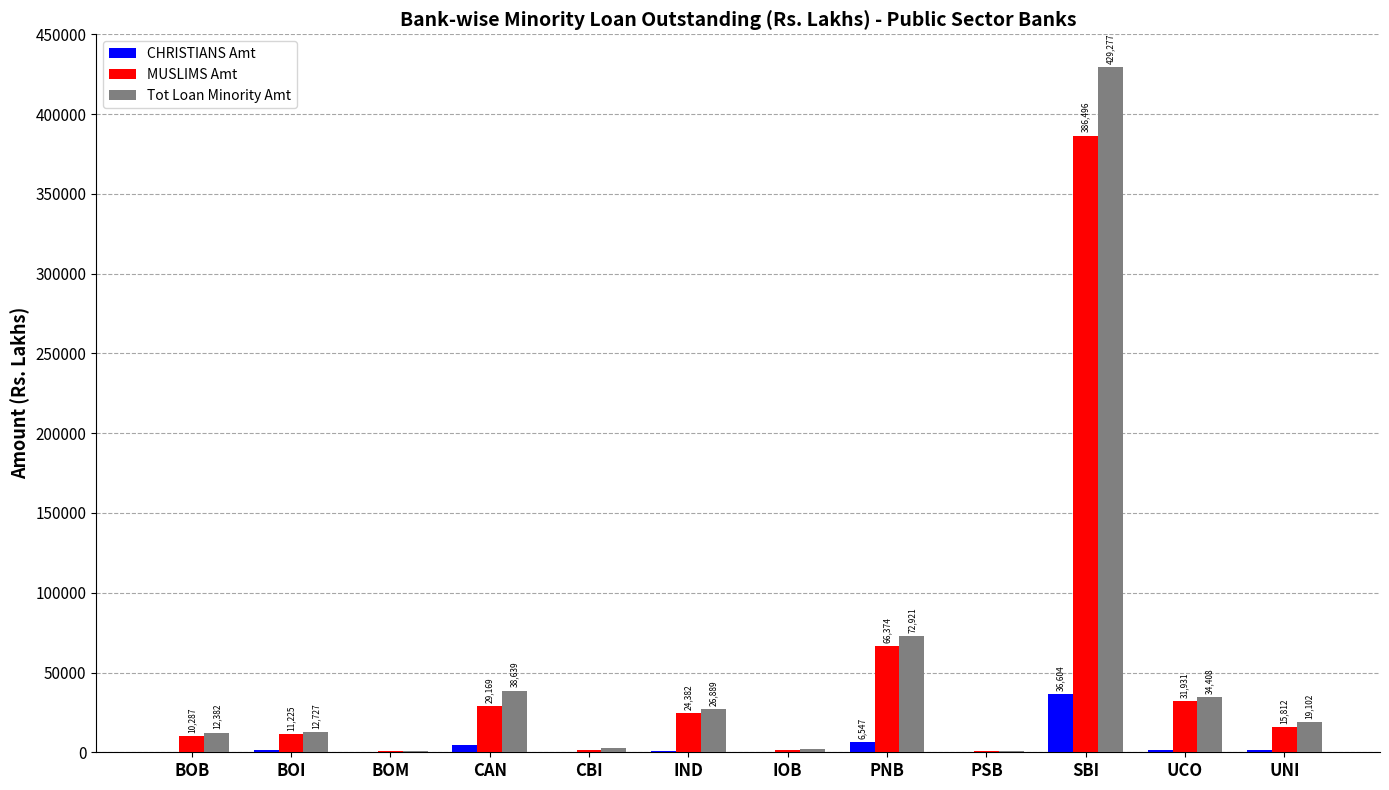

Is it true that MUSLIMS Amt equals 1646.4 at IOB?

True